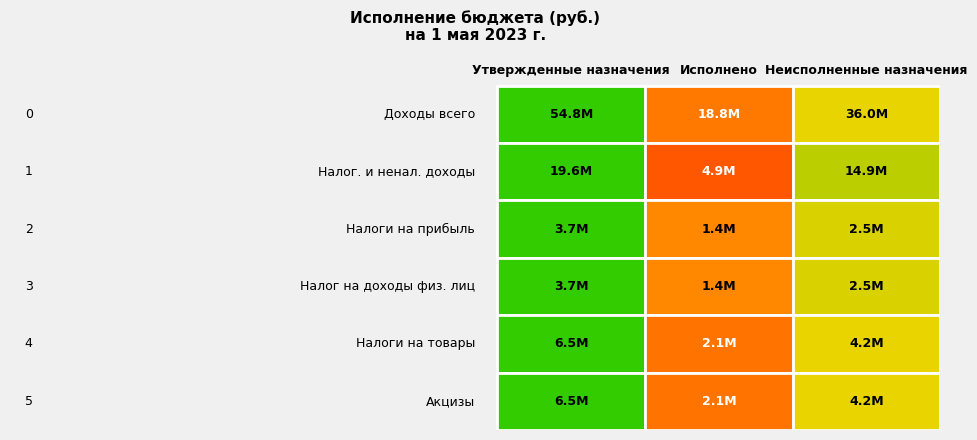

What is the sum of all Исполнено values?

30880986.2